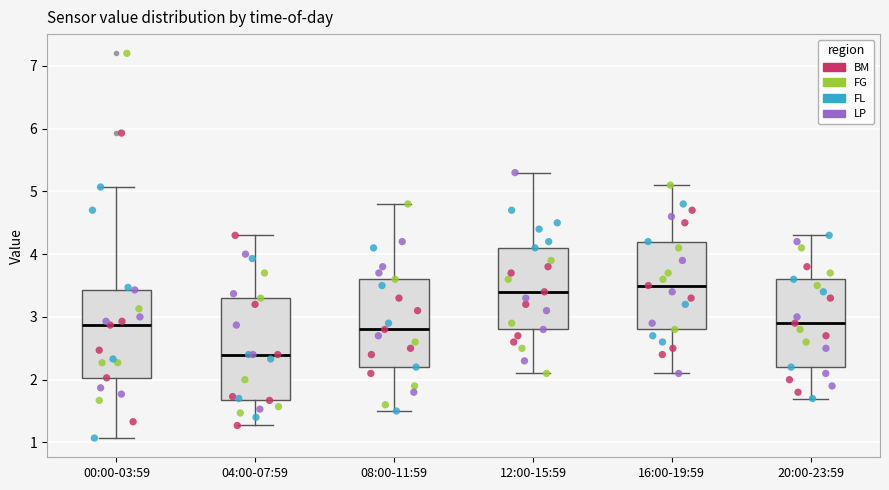

Which box is the tallest, from its lower edge to its upper edge?

04:00-07:59